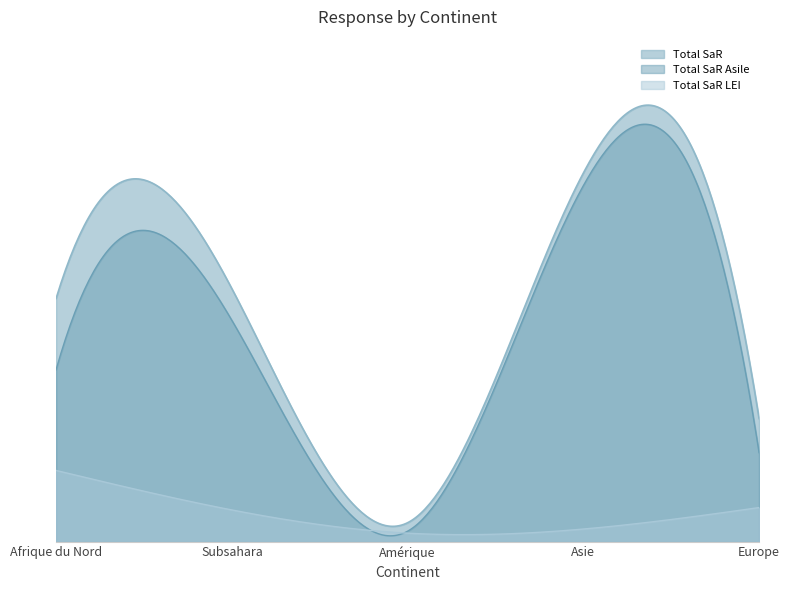

What are all the series names shown in the legend?

Total SaR, Total SaR Asile, Total SaR LEI